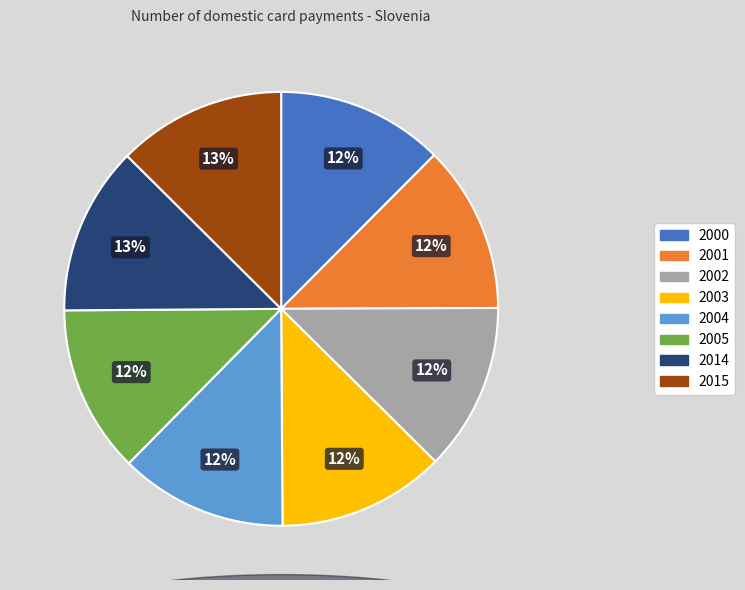

To the nearest percent, what portion does 2004 represent?

12%